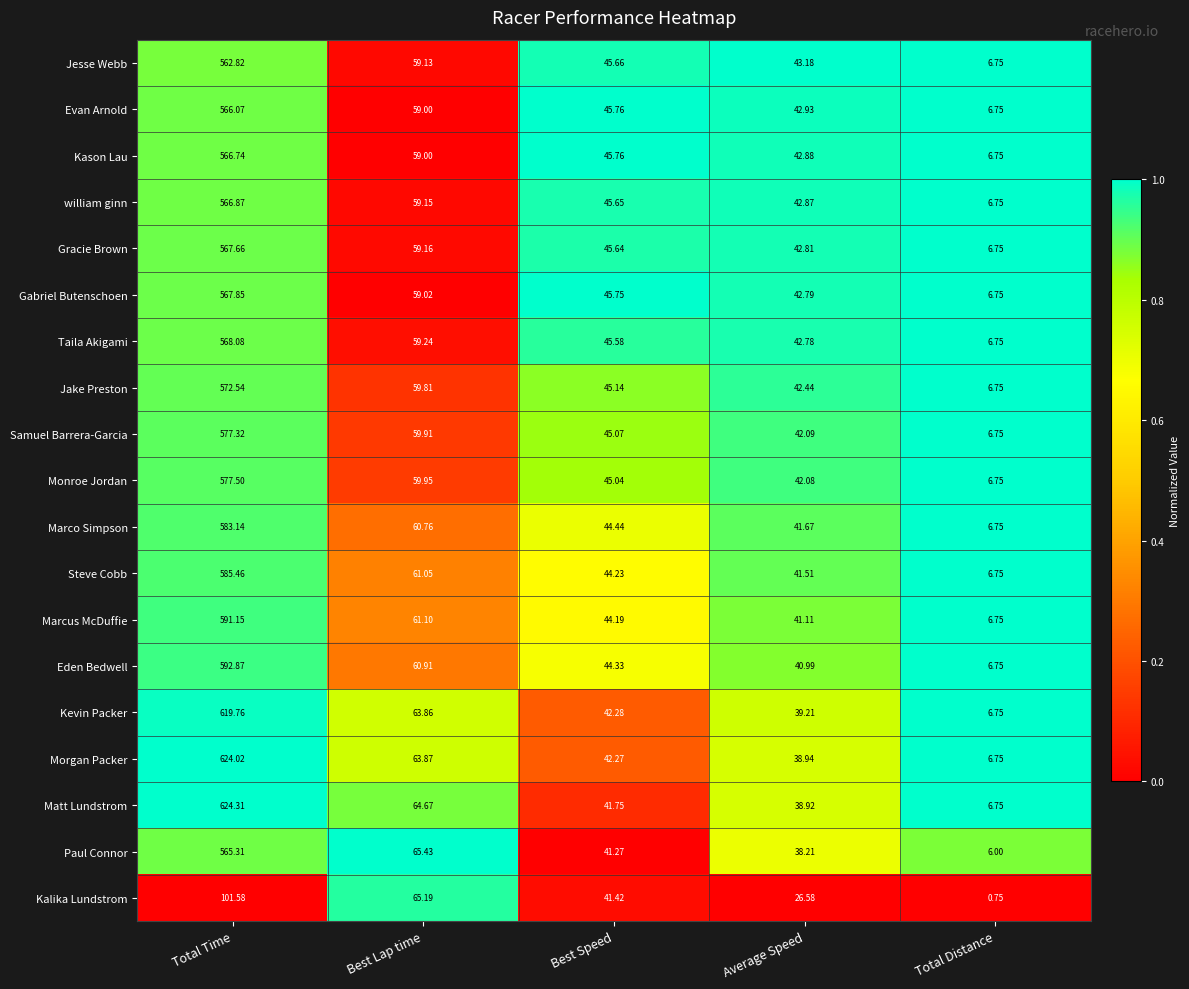

Is the value of Taila Akigami at Total Time greater than the value of Gabriel Butenschoen at Average Speed?

Yes